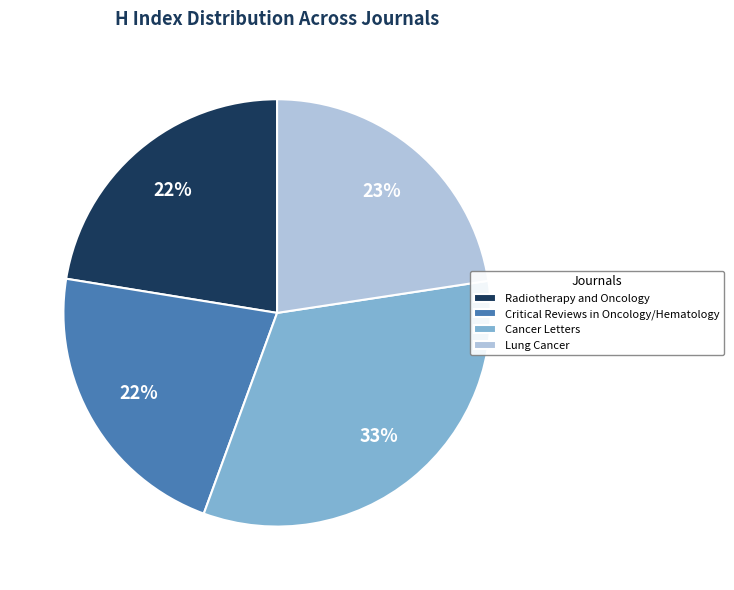

Is it true that Lung Cancer is 8% of the pie?

False